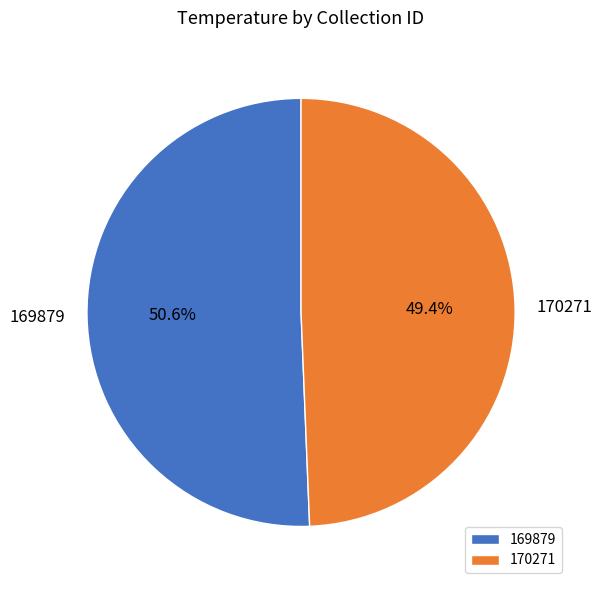

To the nearest percent, what is the difference between the largest and smallest slice percentages?

1%